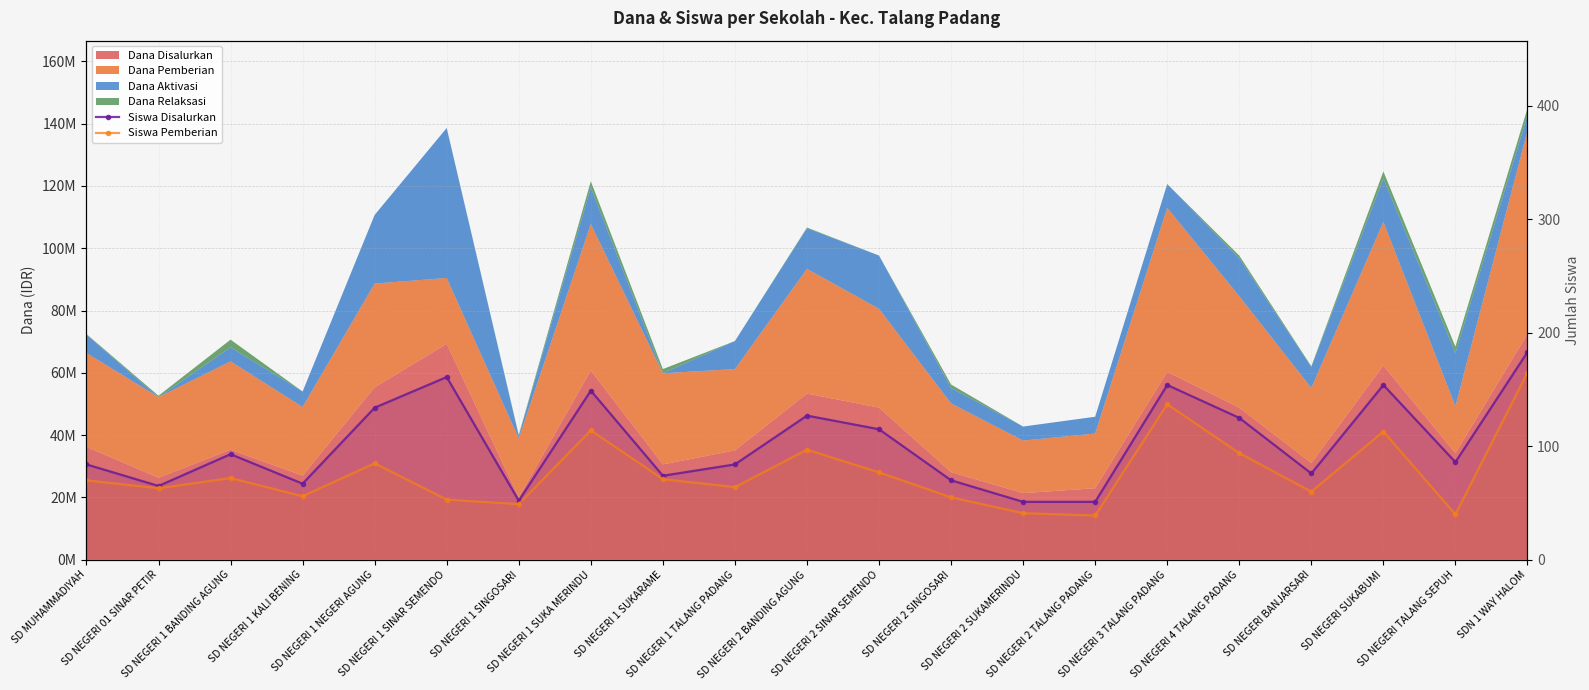

Reading right to left, extract all data points from this chart.

Siswa Disalurkan: SDN 1 WAY HALOM=183	SD NEGERI TALANG SEPUH=86	SD NEGERI SUKABUMI=154	SD NEGERI BANJARSARI=76	SD NEGERI 4 TALANG PADANG=125	SD NEGERI 3 TALANG PADANG=154	SD NEGERI 2 TALANG PADANG=51	SD NEGERI 2 SUKAMERINDU=51	SD NEGERI 2 SINGOSARI=70	SD NEGERI 2 SINAR SEMENDO=115	SD NEGERI 2 BANDING AGUNG=127	SD NEGERI 1 TALANG PADANG=84	SD NEGERI 1 SUKARAME=74	SD NEGERI 1 SUKA MERINDU=149	SD NEGERI 1 SINGOSARI=52	SD NEGERI 1 SINAR SEMENDO=161	SD NEGERI 1 NEGERI AGUNG=134	SD NEGERI 1 KALI BENING=67	SD NEGERI 1 BANDING AGUNG=93	SD NEGERI 01 SINAR PETIR=65	SD MUHAMMADIYAH=84
Siswa Pemberian: SDN 1 WAY HALOM=165	SD NEGERI TALANG SEPUH=40	SD NEGERI SUKABUMI=113	SD NEGERI BANJARSARI=60	SD NEGERI 4 TALANG PADANG=94	SD NEGERI 3 TALANG PADANG=137	SD NEGERI 2 TALANG PADANG=39	SD NEGERI 2 SUKAMERINDU=41	SD NEGERI 2 SINGOSARI=55	SD NEGERI 2 SINAR SEMENDO=77	SD NEGERI 2 BANDING AGUNG=97	SD NEGERI 1 TALANG PADANG=64	SD NEGERI 1 SUKARAME=71	SD NEGERI 1 SUKA MERINDU=114	SD NEGERI 1 SINGOSARI=49	SD NEGERI 1 SINAR SEMENDO=53	SD NEGERI 1 NEGERI AGUNG=85	SD NEGERI 1 KALI BENING=56	SD NEGERI 1 BANDING AGUNG=72	SD NEGERI 01 SINAR PETIR=63	SD MUHAMMADIYAH=70